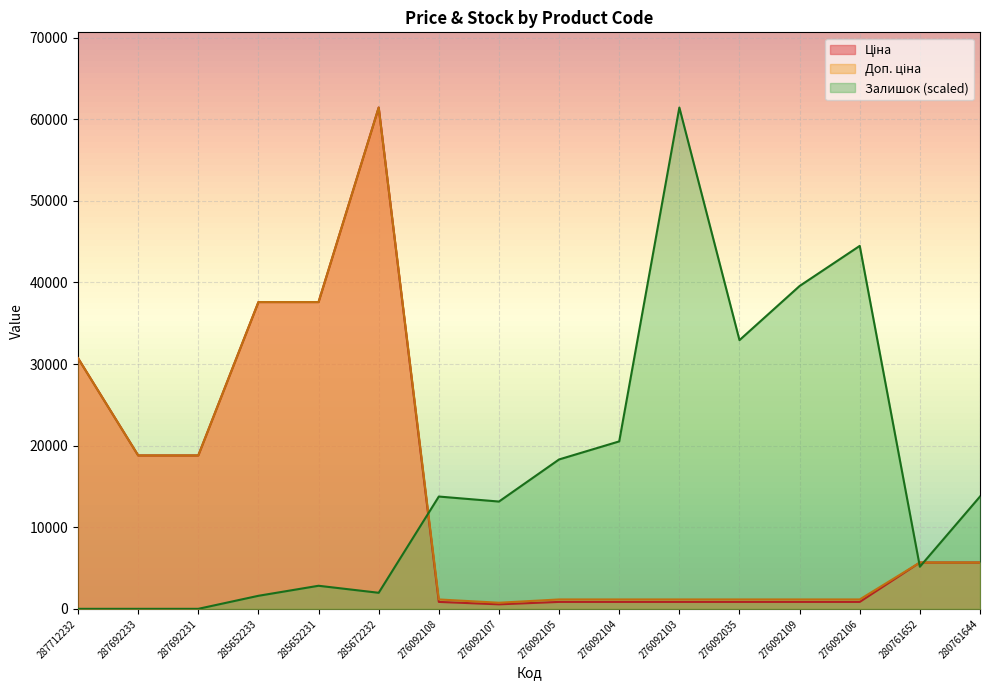

What is the highest value of the Доп. ціна series?

61434.3